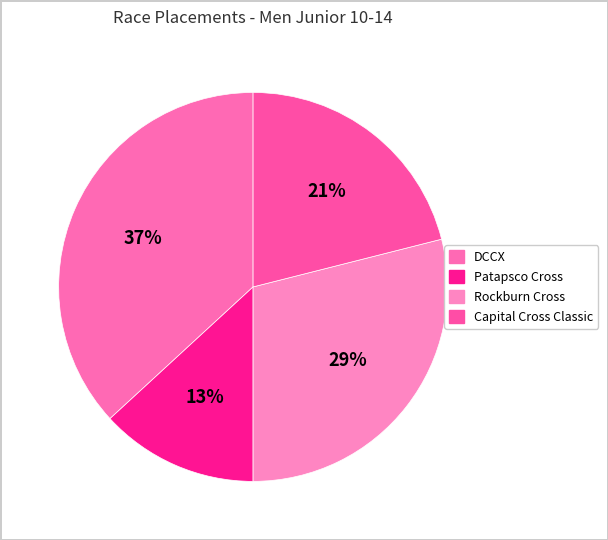

Which slice is the smallest?

Patapsco Cross